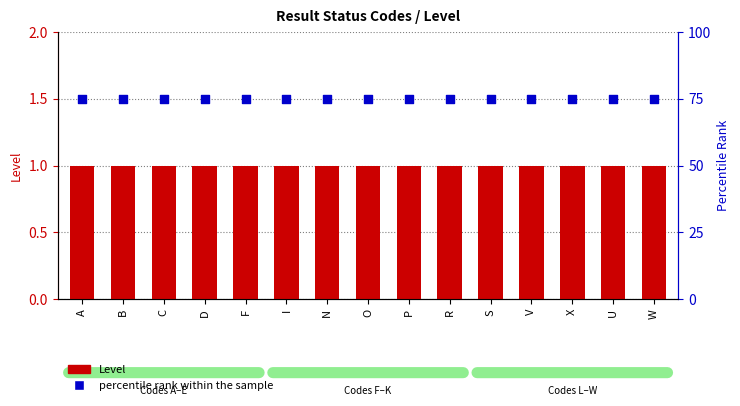

At how many categories does at least one series exceed 31?

15